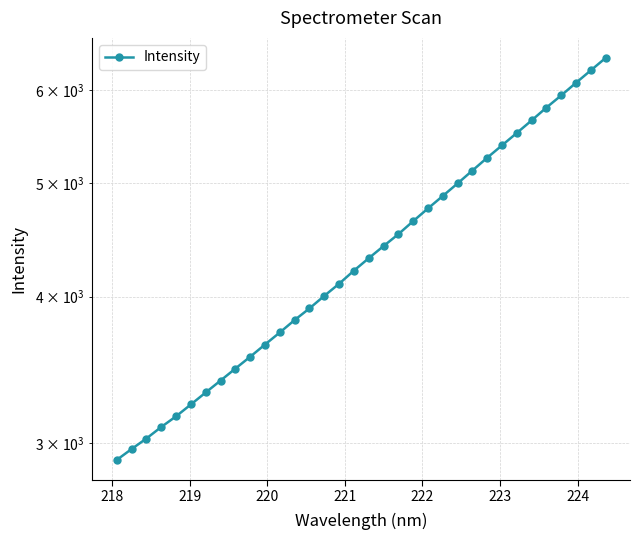

Does the chart have visible grid lines?

Yes